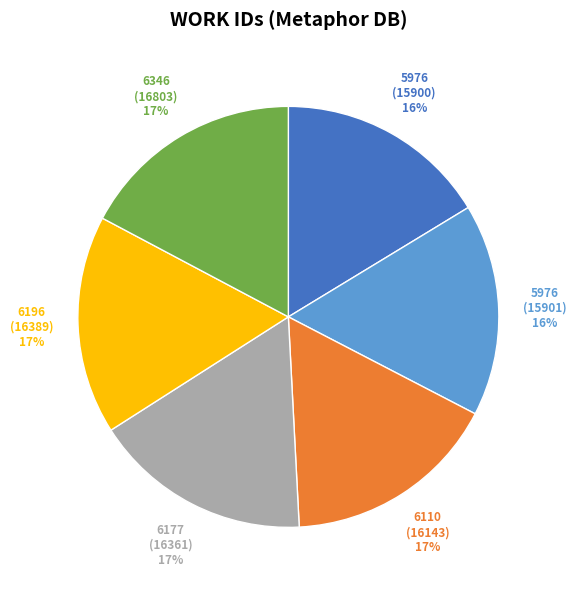

To the nearest percent, what is the average slice percentage?

17%